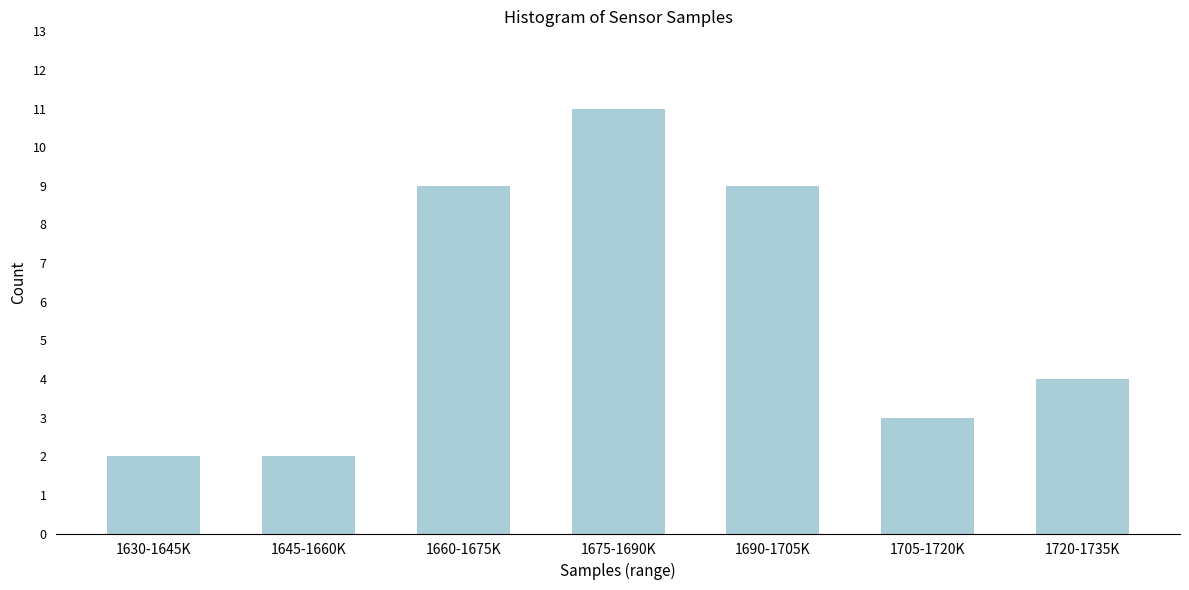

Reading right to left, transcribe all the data shown in this chart.

4	3	9	11	9	2	2